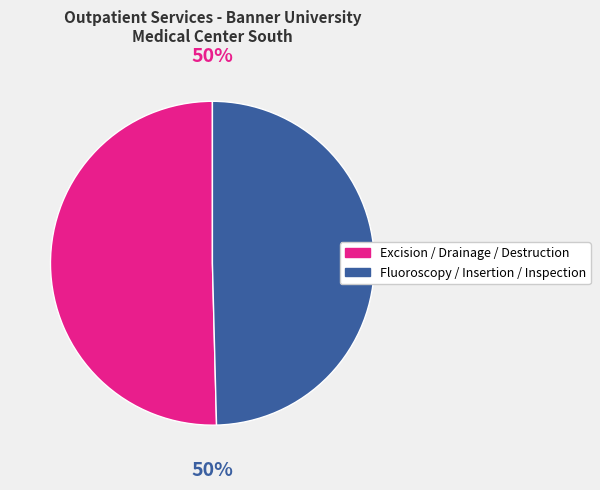

Count the number of slices in the pie.

2